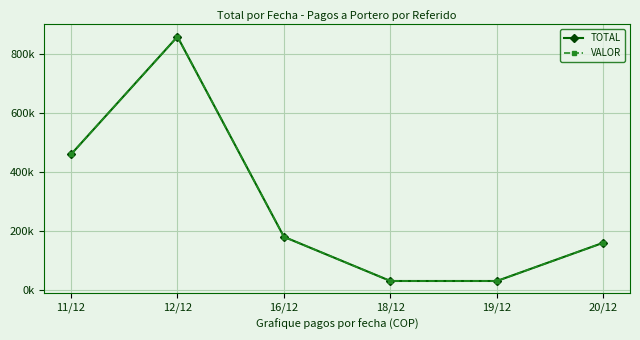

What is the maximum value for TOTAL?

860000